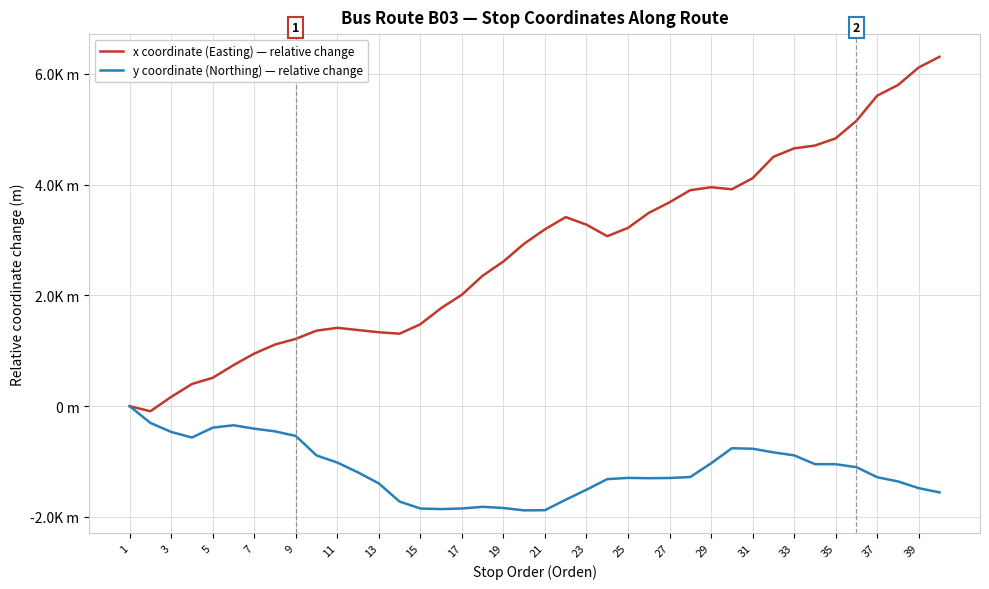

Does the chart have visible grid lines?

Yes